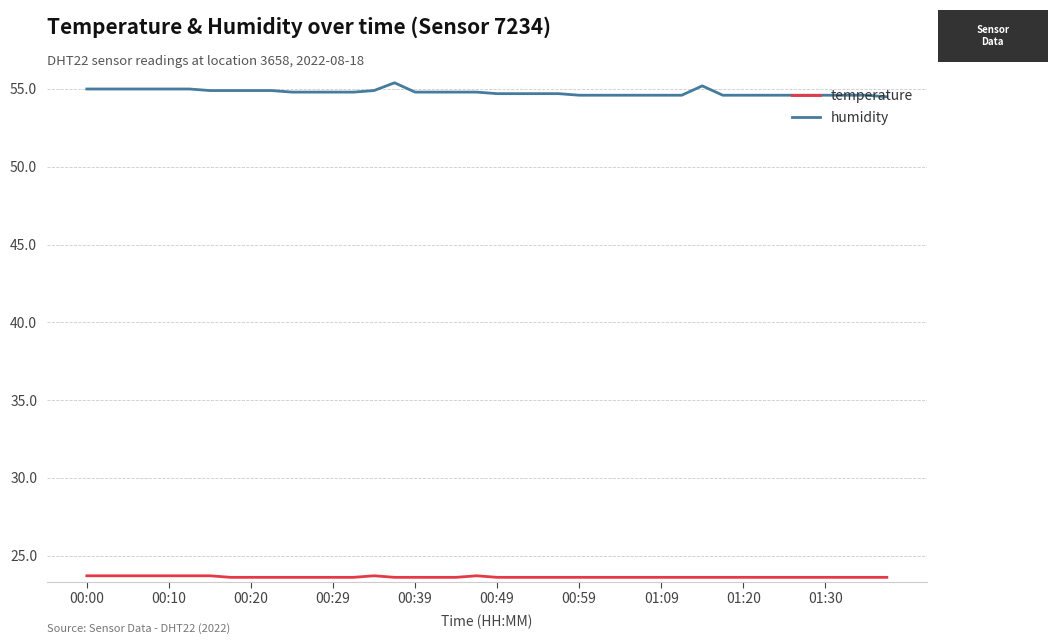

True or false: temperature and humidity cross at least once.

False